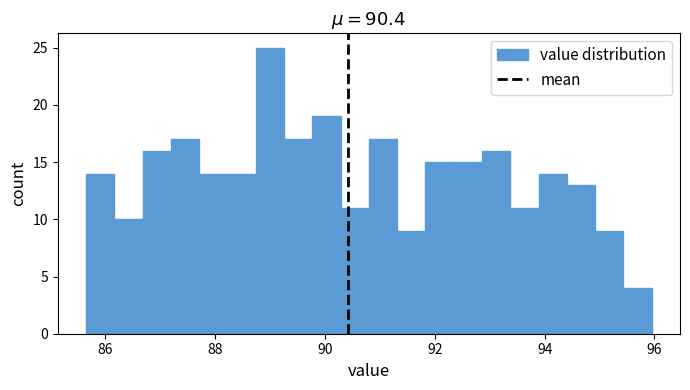

Read against the x-axis, roughly where is the centre of the tallest bar?

89.0